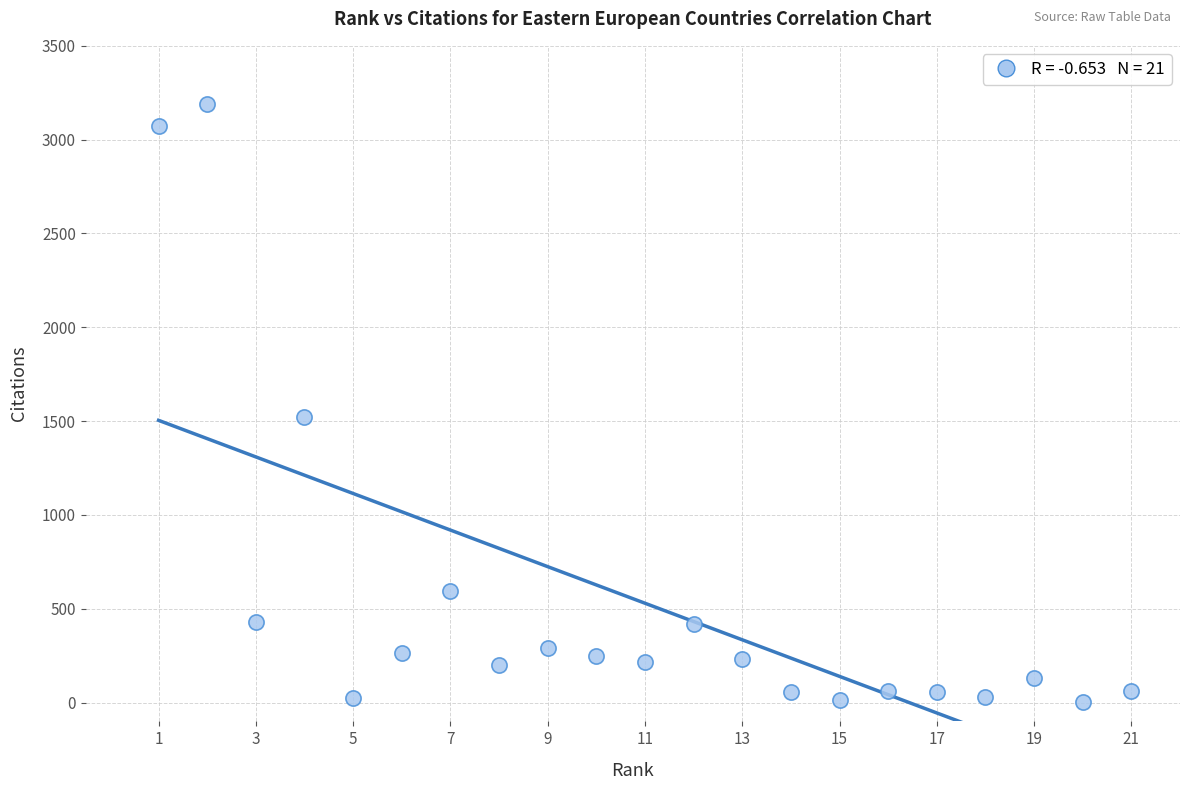

What Y value in the scatter plot is closest to 1596?

1520